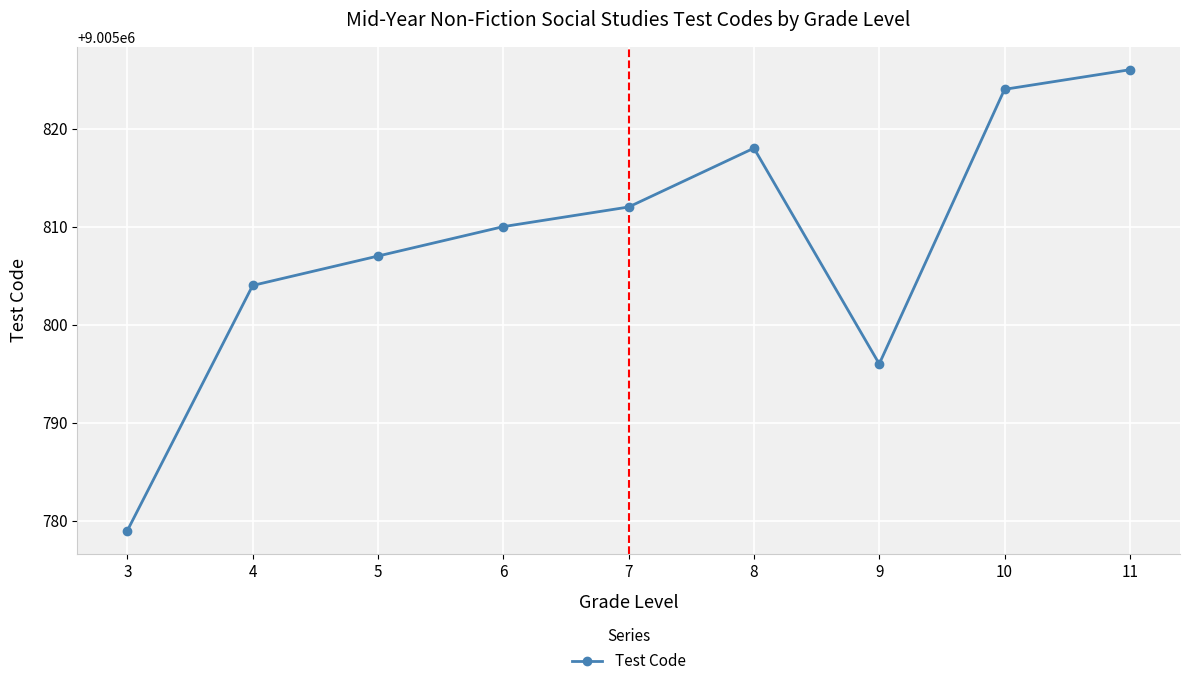

What is the difference between the values at 3 and 4?

25